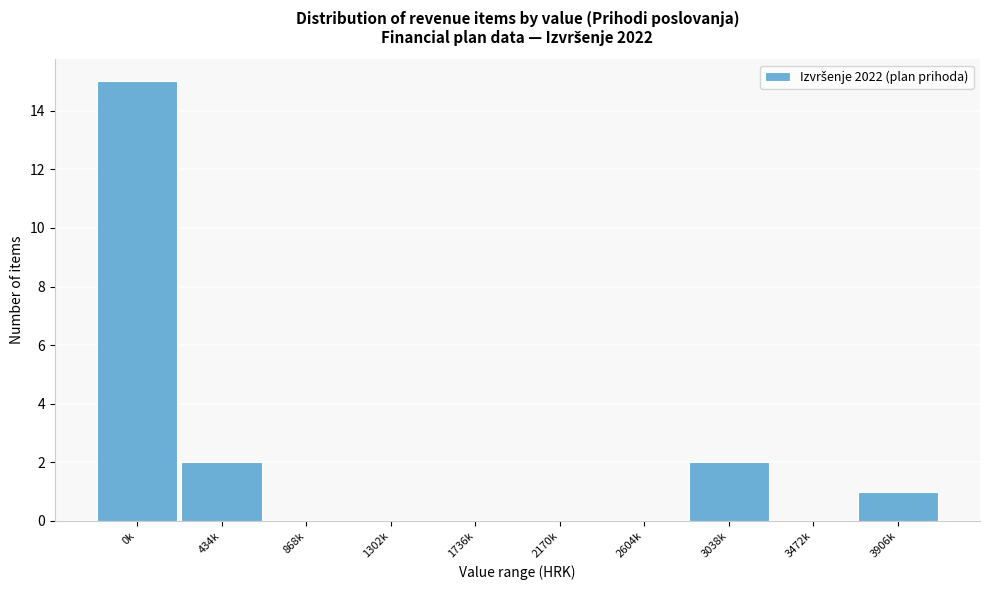

Reading left to right, what are all the values shown in this chart?

0k=15	434k=2	868k=0	1302k=0	1736k=0	2170k=0	2604k=0	3038k=2	3472k=0	3906k=1